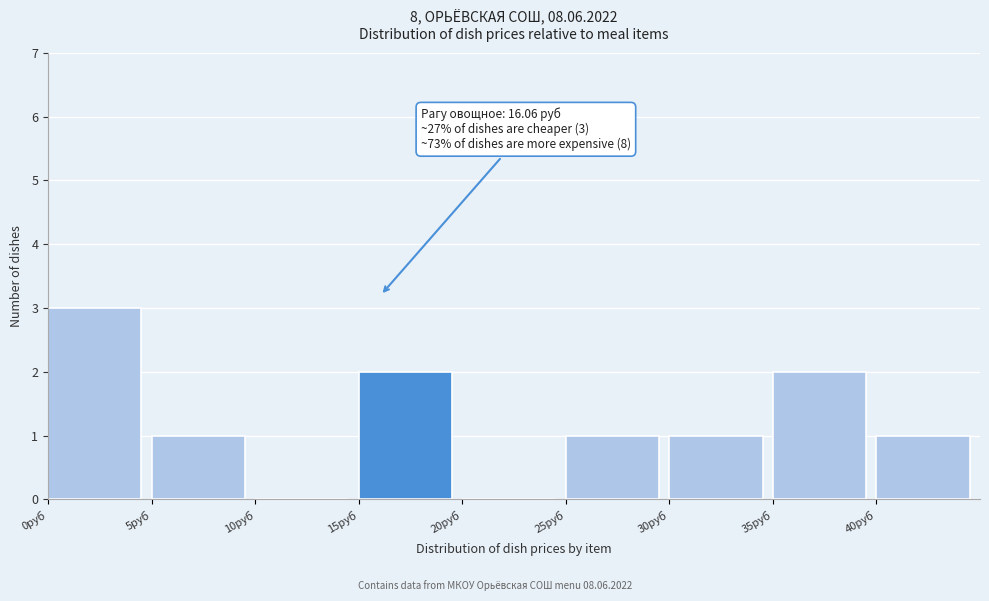

Which range on the x-axis has the tallest bar?

0 to 5